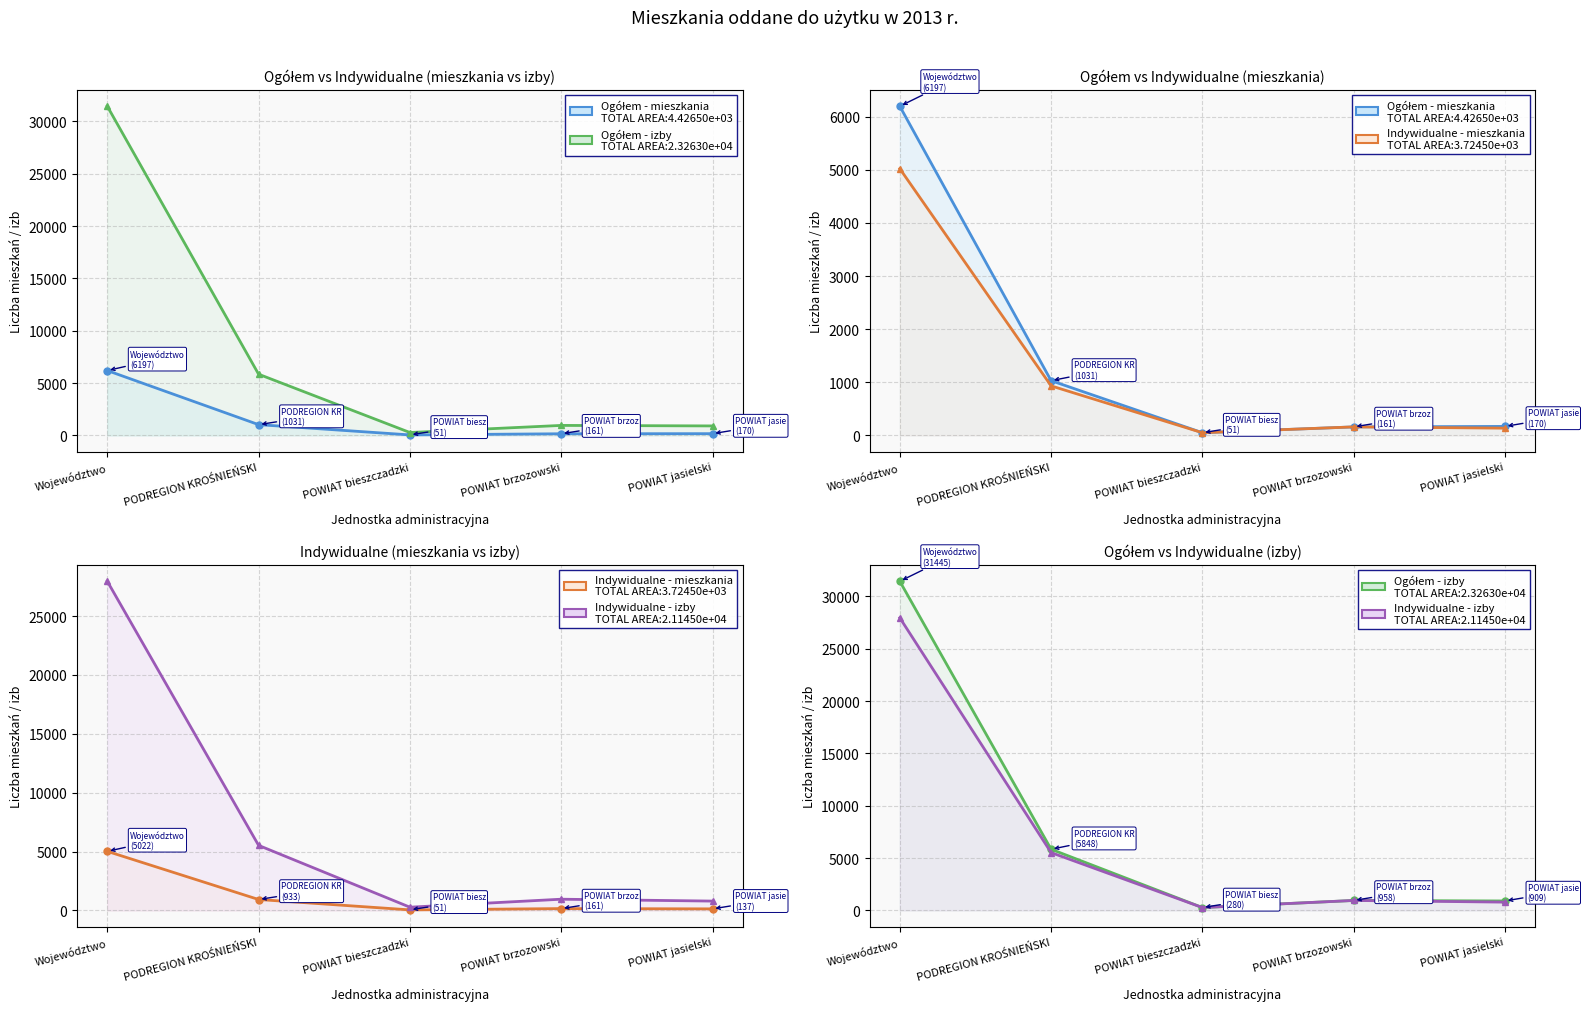

True or false: Indywidualne - izby (line) and Indywidualne - mieszkania (line) intersect in this chart.

False